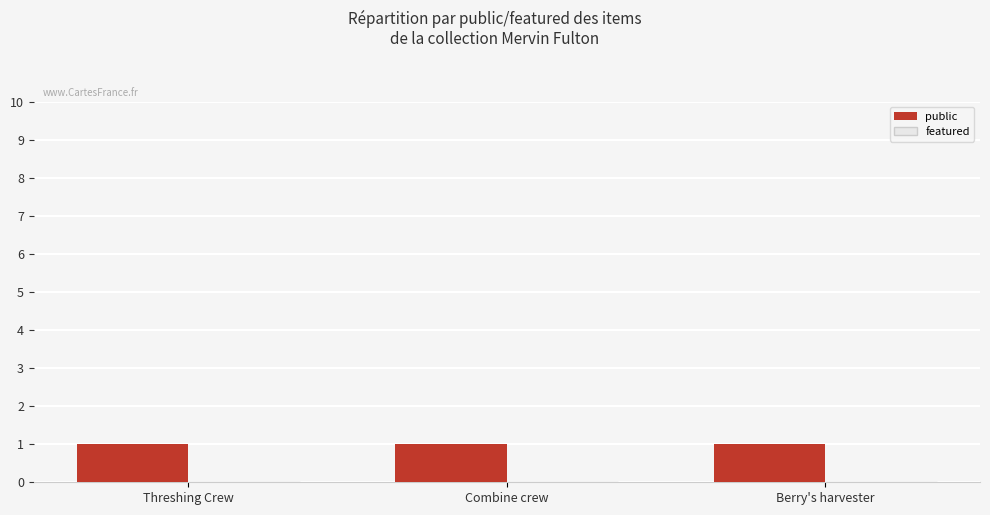

Are the bars grouped side by side (vs. stacked)?

Yes